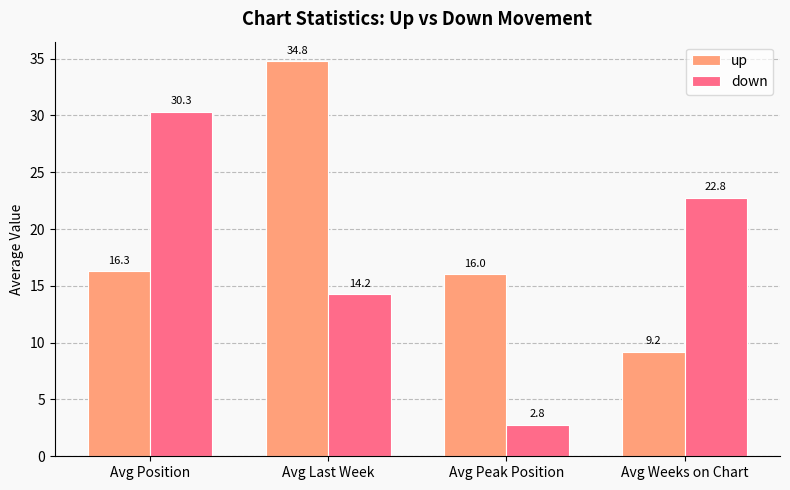

What is the approximate value of up at Avg Peak Position?

16.0